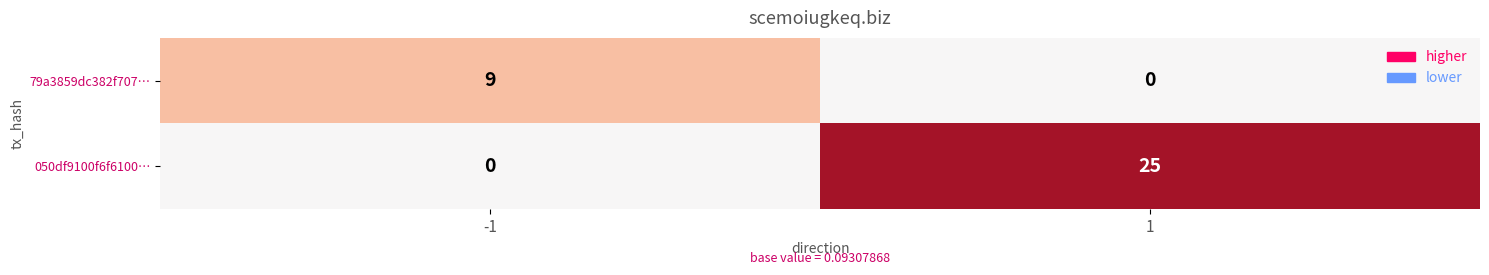

What is the maximum value shown in the chart?

25